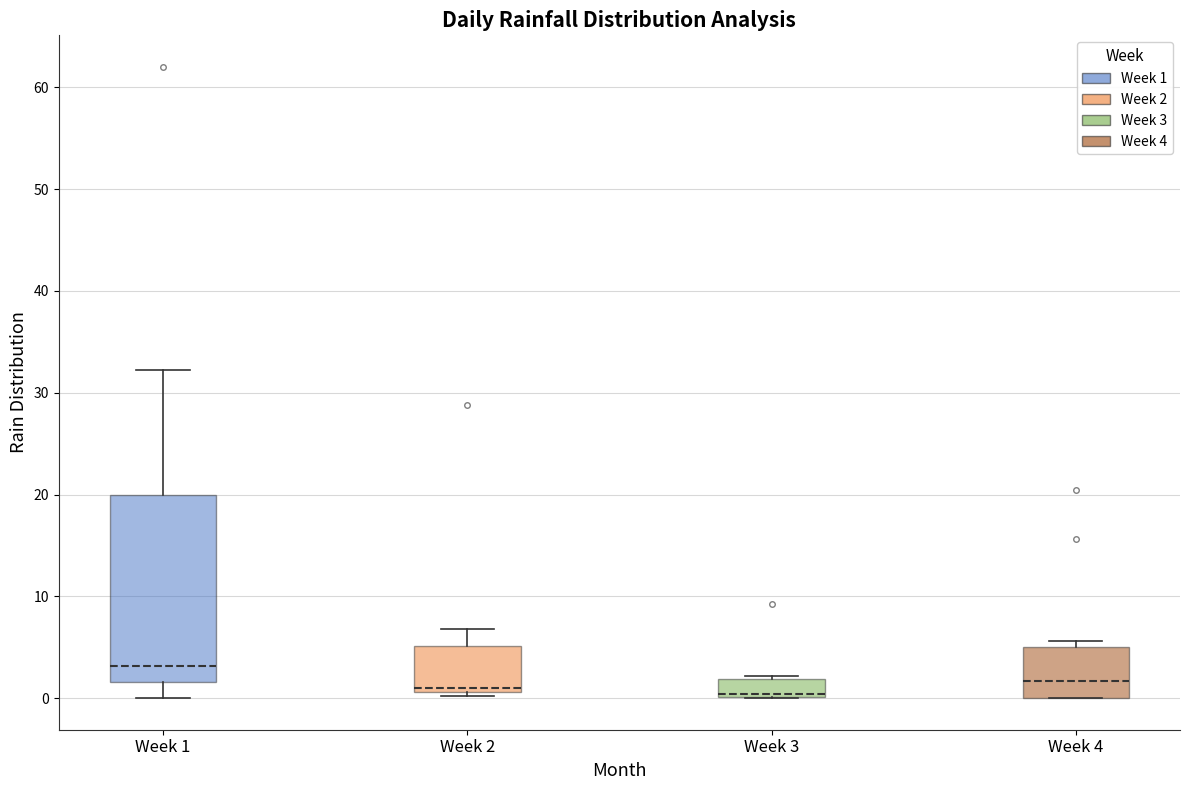

Where is the lower edge of the box for Week 4 on the y-axis? The values are not printed on the chart, so give them approximately, as read against the axis.

0